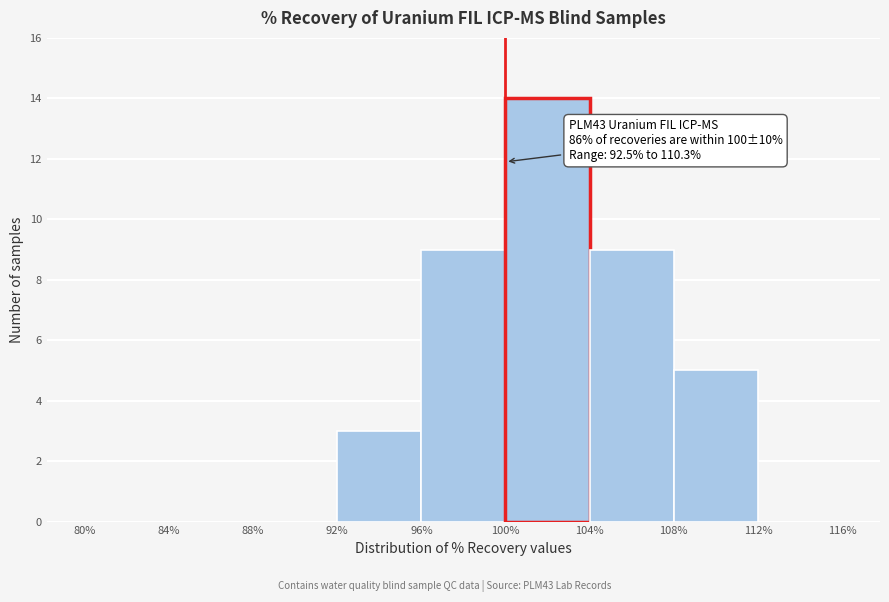

Which range on the x-axis has the tallest bar?

100% to 104%